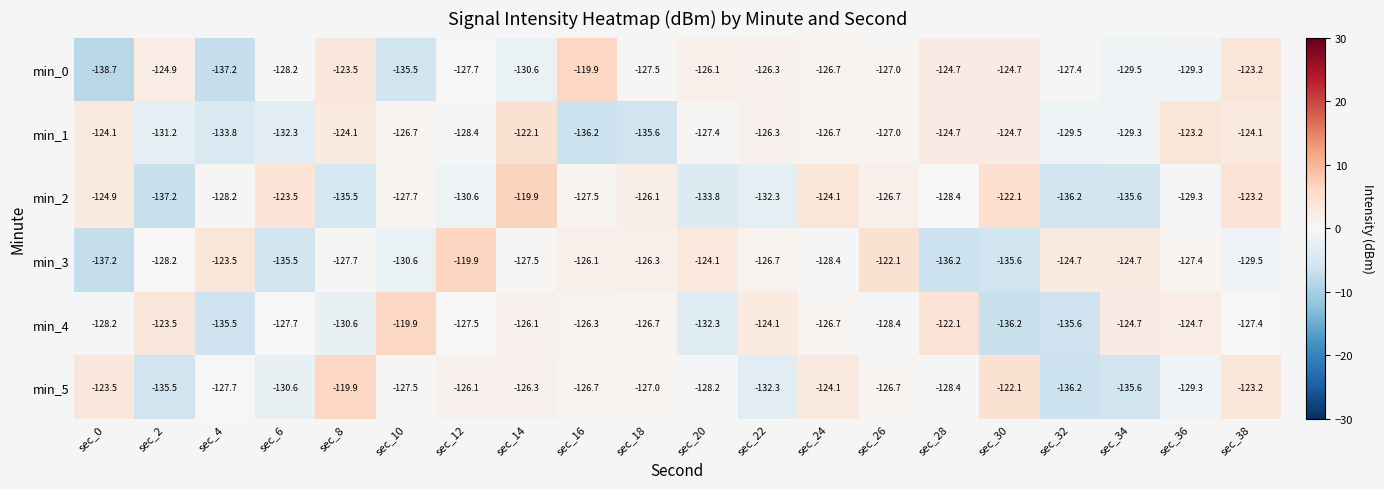

What is the average value of the min_4 series?

-127.7